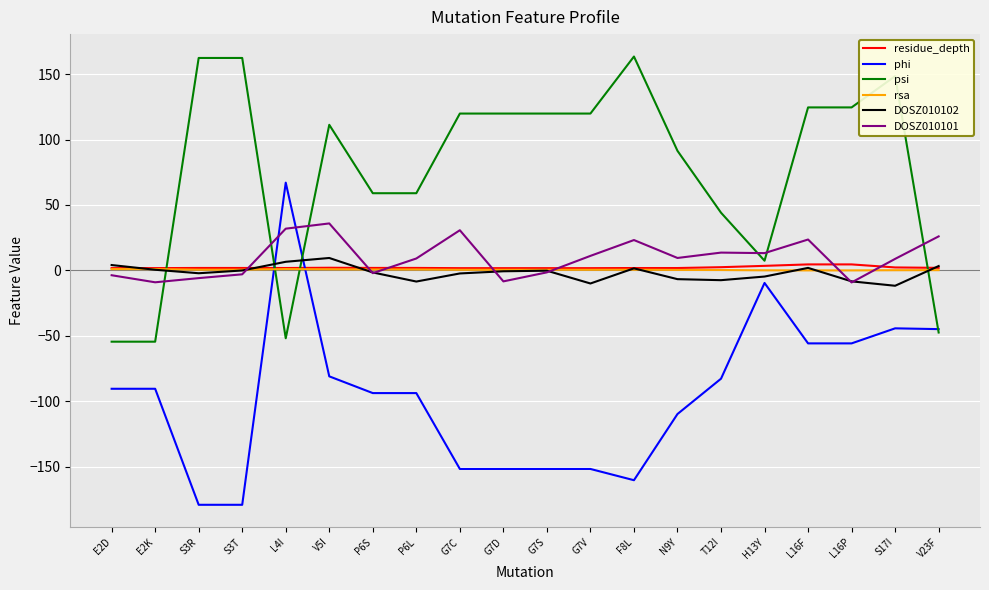

What is the minimum value for psi?

-54.5